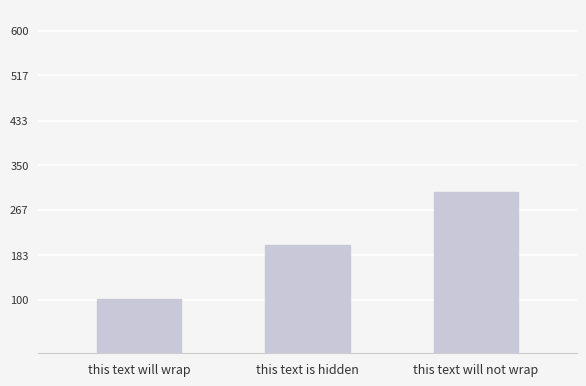

Reading left to right, extract all data points from this chart.

this text will wrap=101	this text is hidden=201	this text will not wrap=301